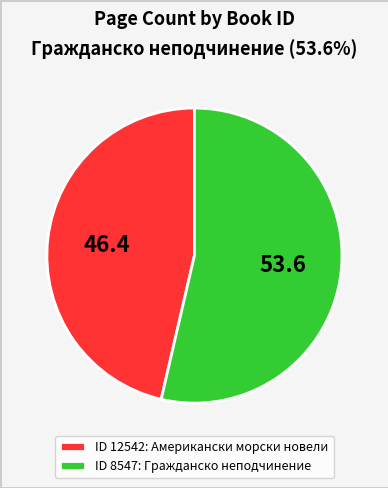

Count the number of slices in the pie.

2